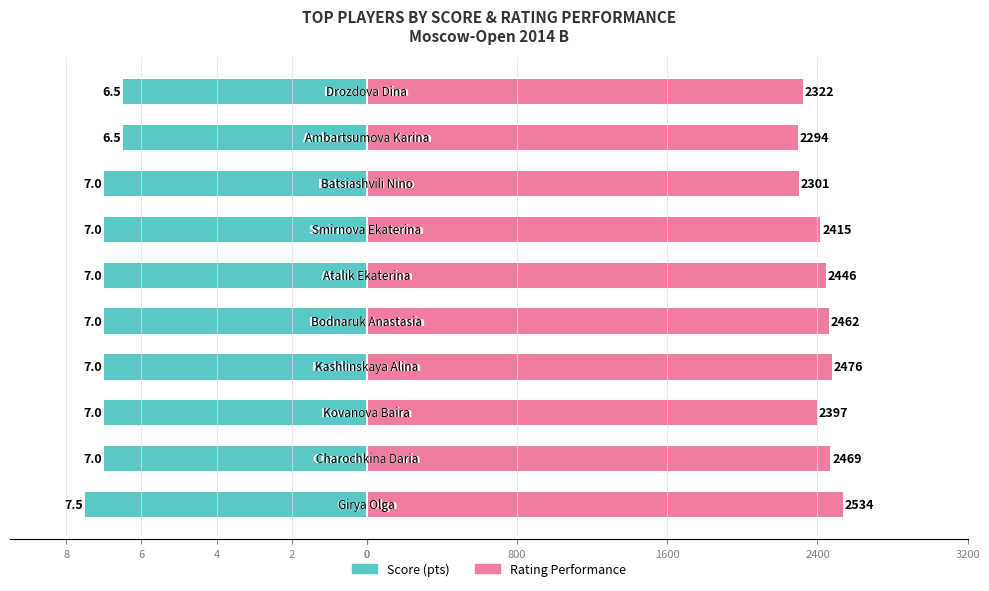

Is the value of Rating Perf. at 6 greater than the value of Score (pts) at 4?

Yes